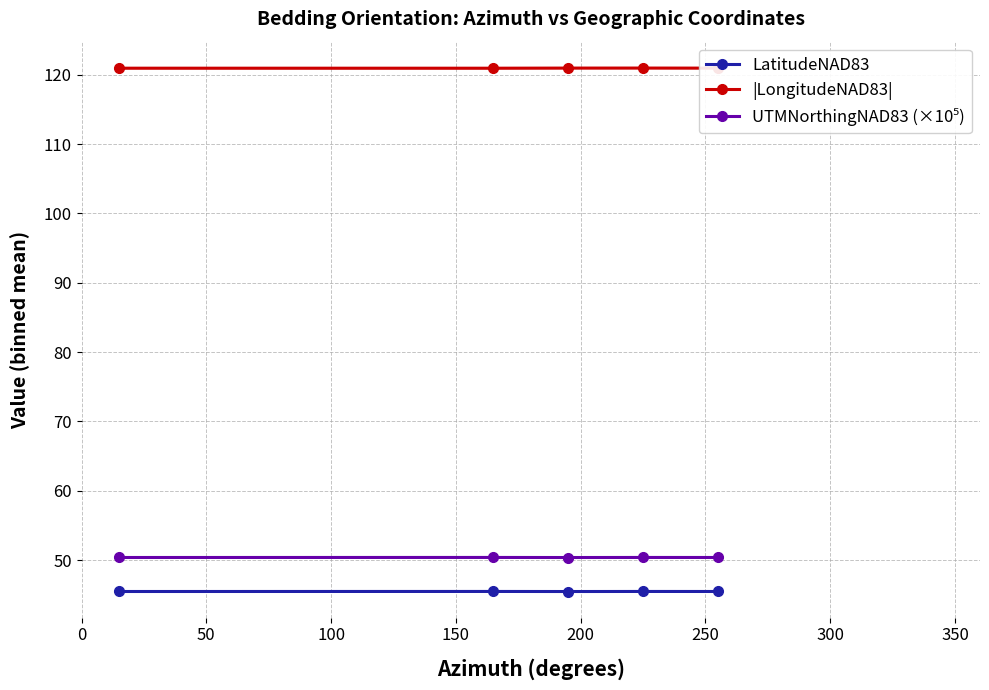

What is the value of the UTMNorthingNAD83 (×10⁵) point at the 4th from the left?

50.4